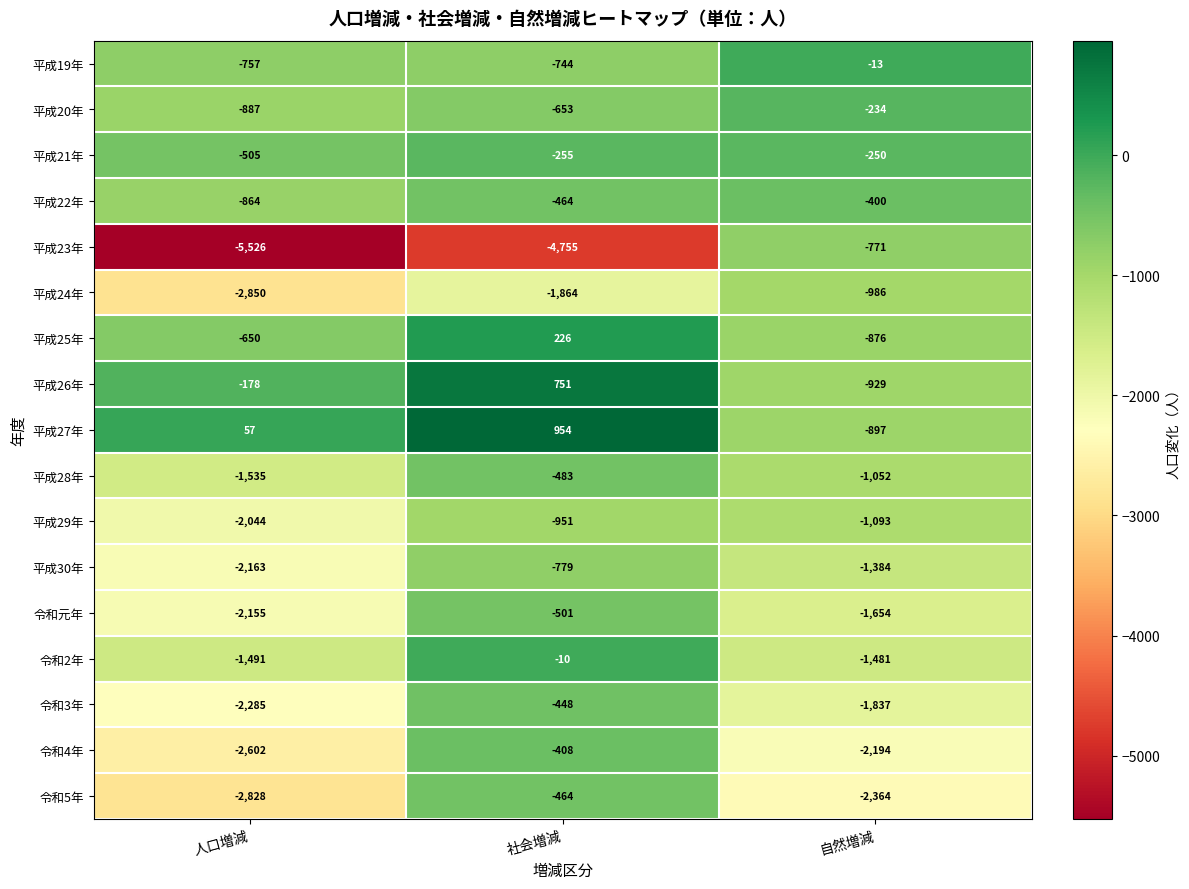

Which category has the highest value across all series?

社会増減